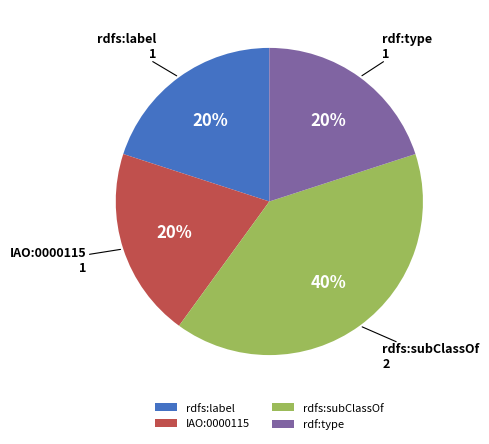

To the nearest percent, what is the difference between the largest and smallest slice percentages?

20%